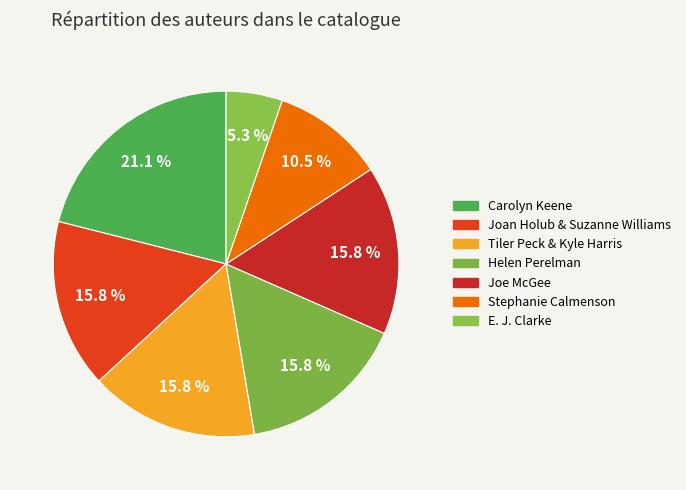

To the nearest percent, what is the combined percentage of Joe McGee and E. J. Clarke?

21%